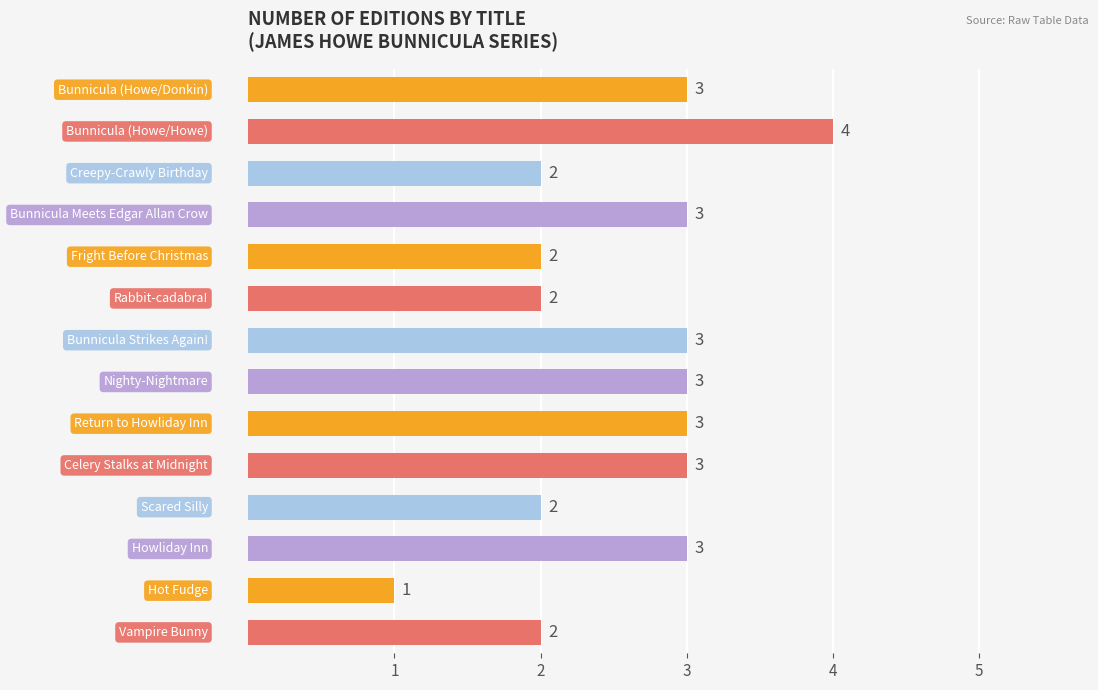

How many values are between 2 and 3?

12